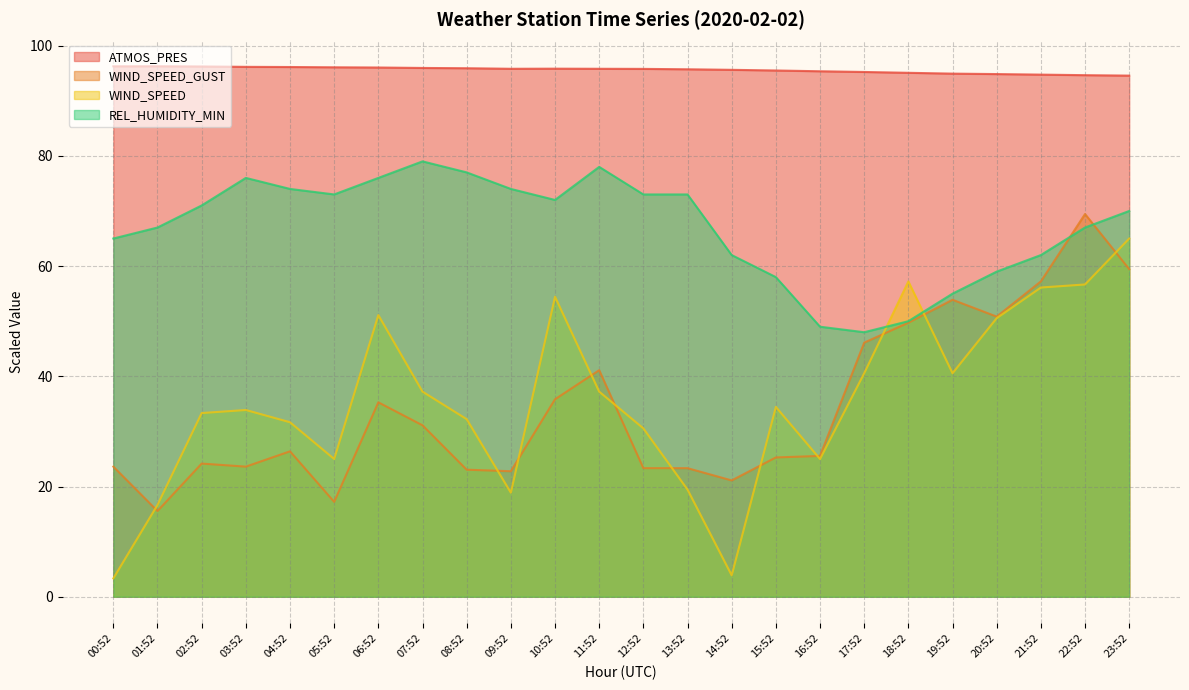

What is the smallest value displayed?

3.3